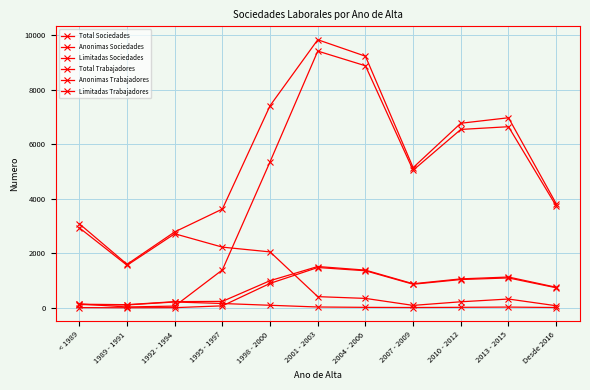

What position from the right is 2007 - 2009?

4